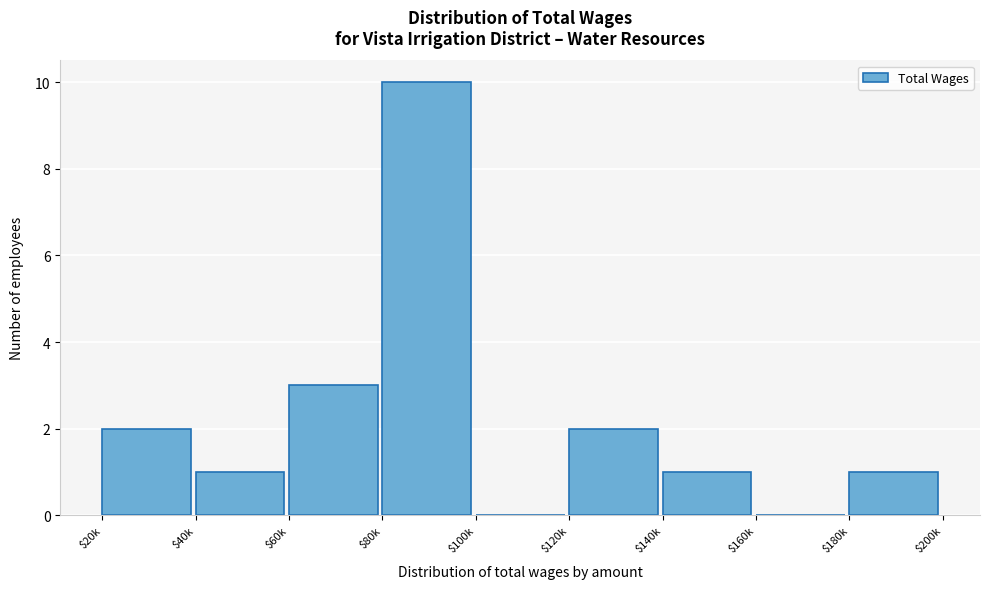

At which category does the chart reach its peak across all series?

$80k